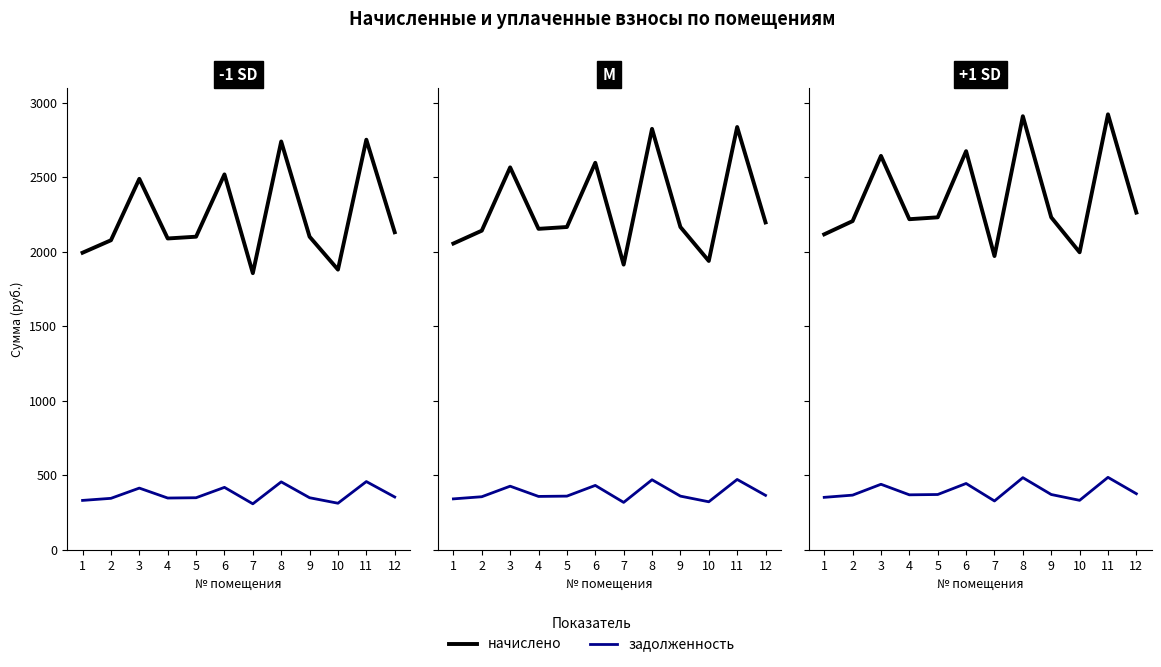

How many values in the начислено series exceed 2231?

7